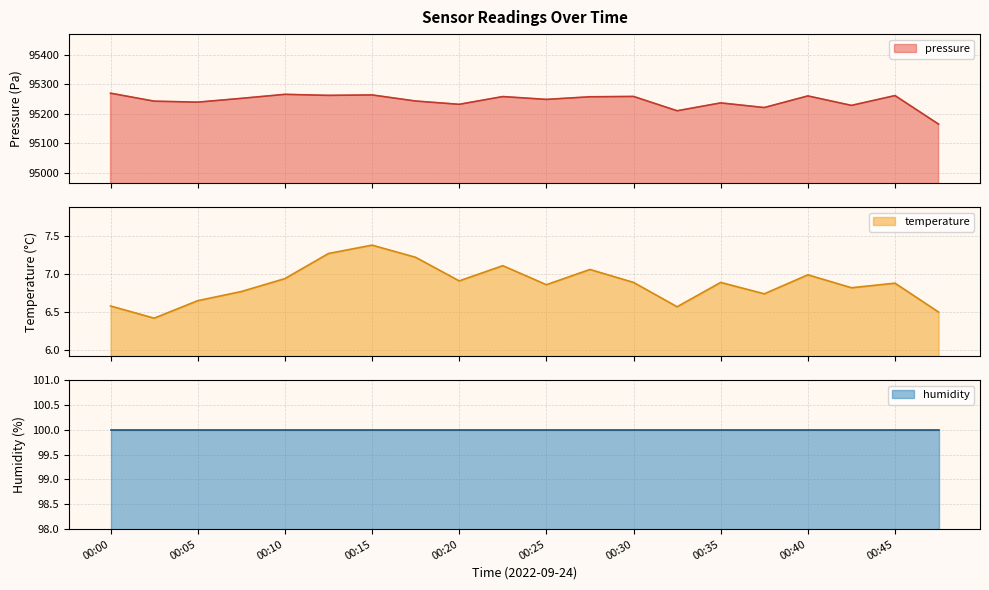

The value of pressure at 00:18 is 143521.4. True or false?

False